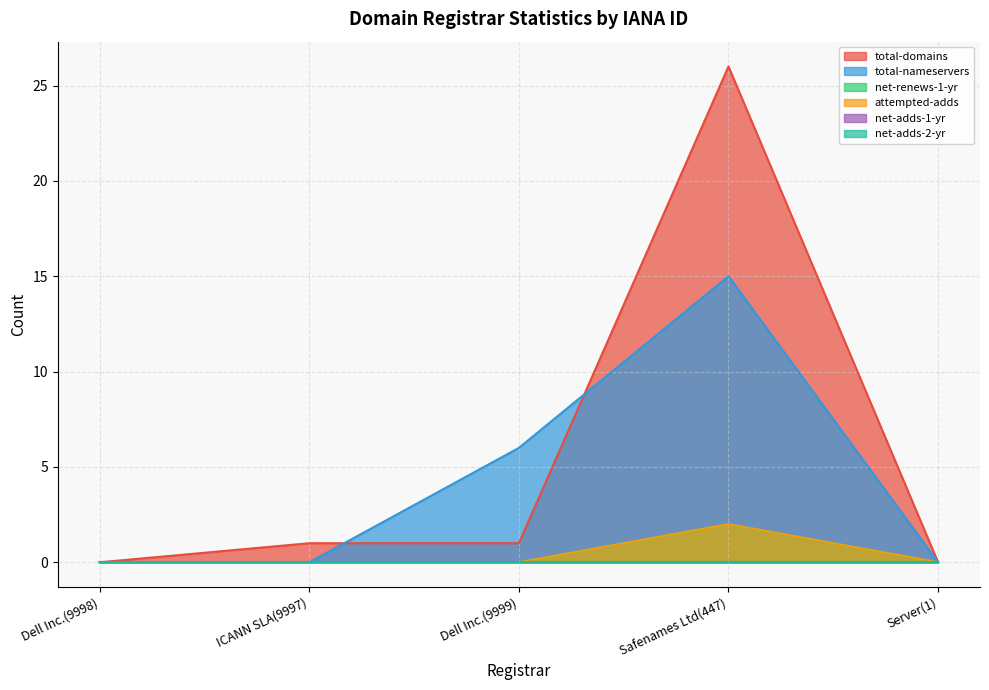

What is the value of the total-domains point at the 2nd from the left?

1